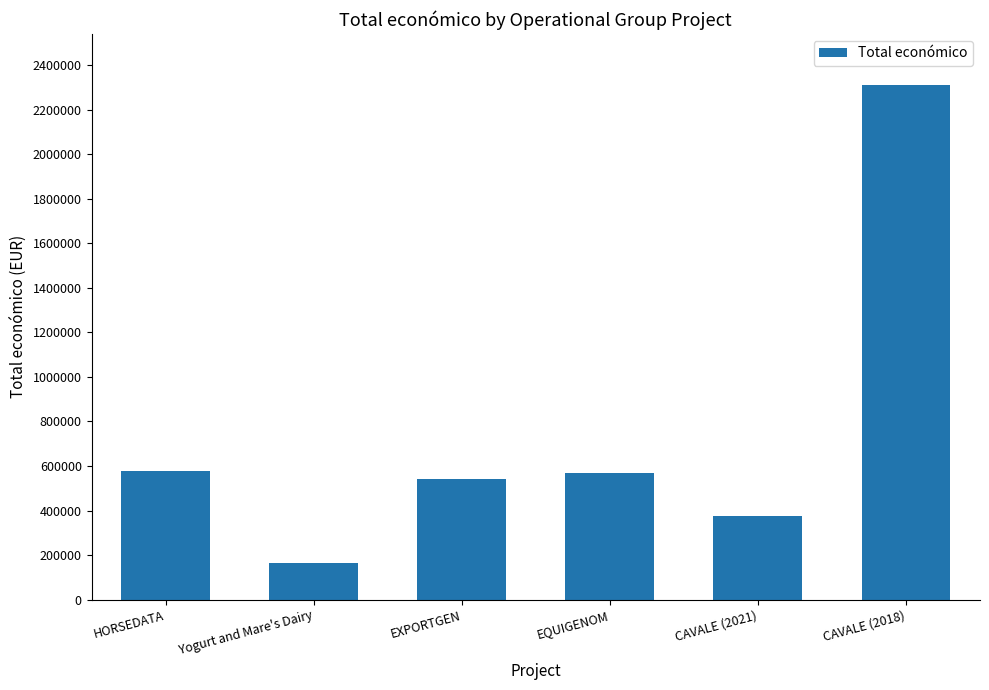

What is the average value?

757265